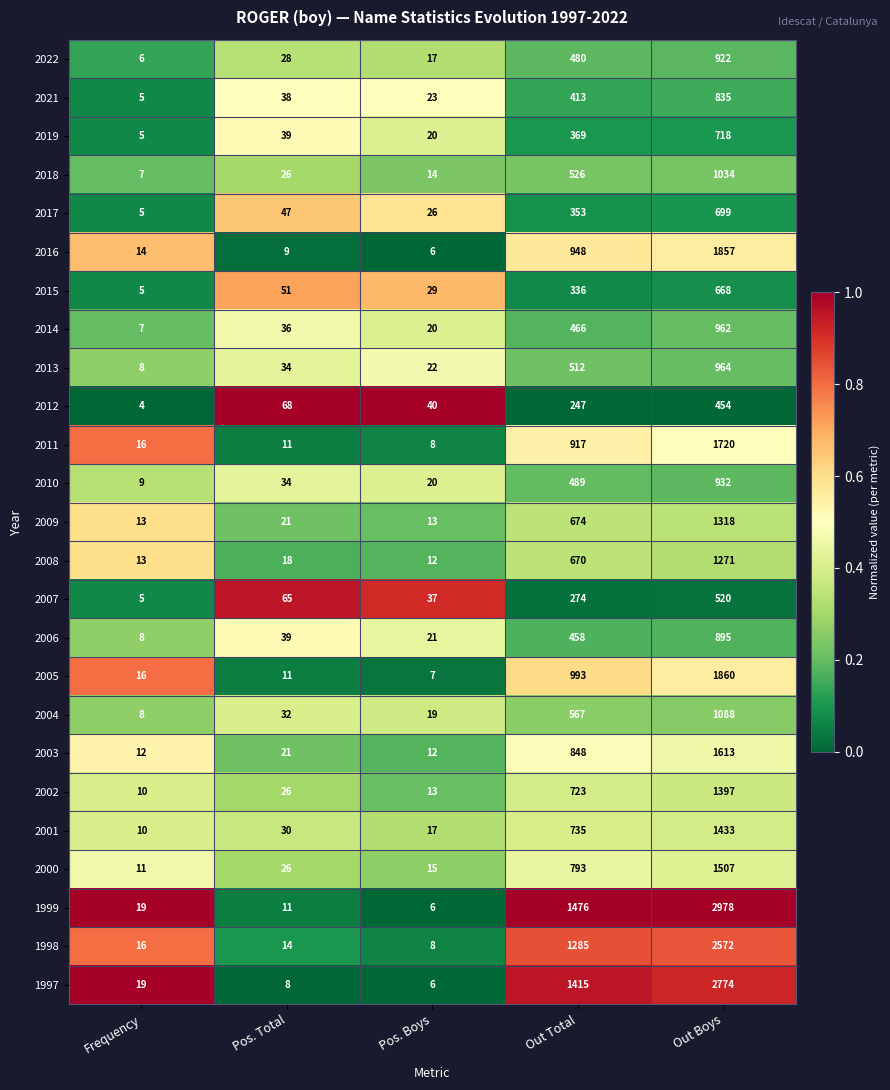

What is the difference between the maximum and minimum values in the 2022 series?

916